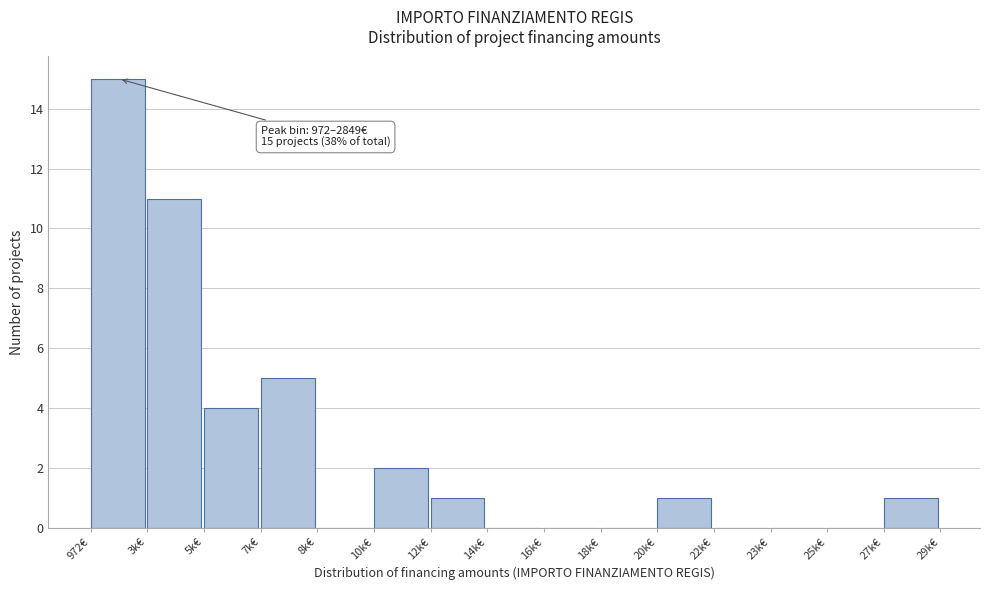

Reading left to right, transcribe all the data shown in this chart.

972€=15	3k€=11	5k€=4	7k€=5	8k€=0	10k€=2	12k€=1	14k€=0	16k€=0	18k€=0	20k€=1	22k€=0	23k€=0	25k€=0	27k€=1